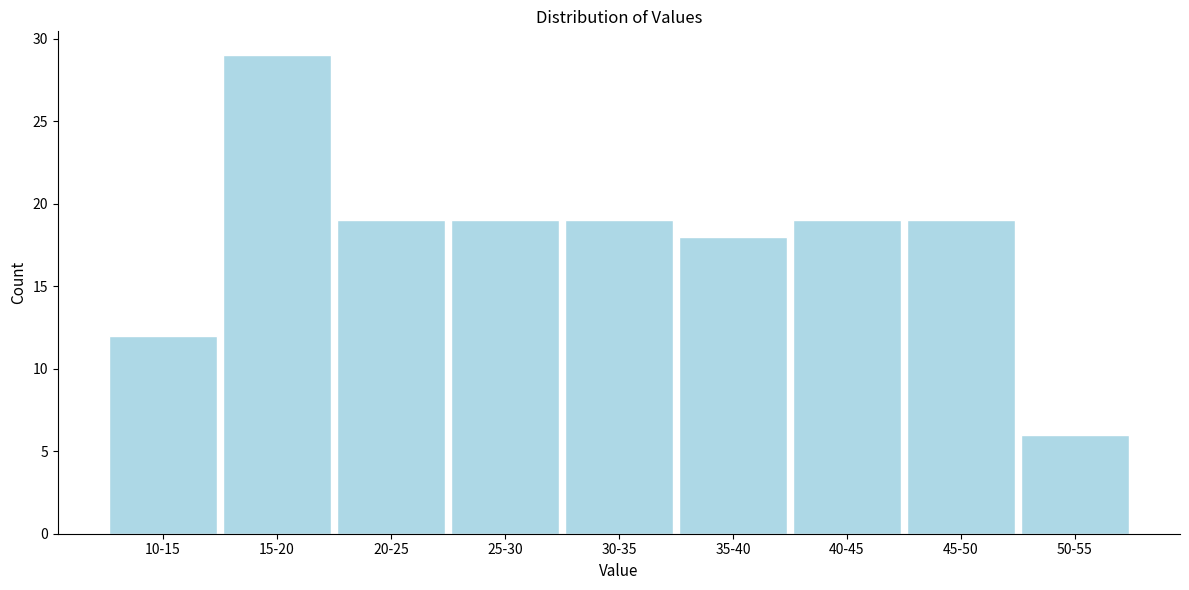

Reading left to right, extract all data points from this chart.

12	29	19	19	19	18	19	19	6